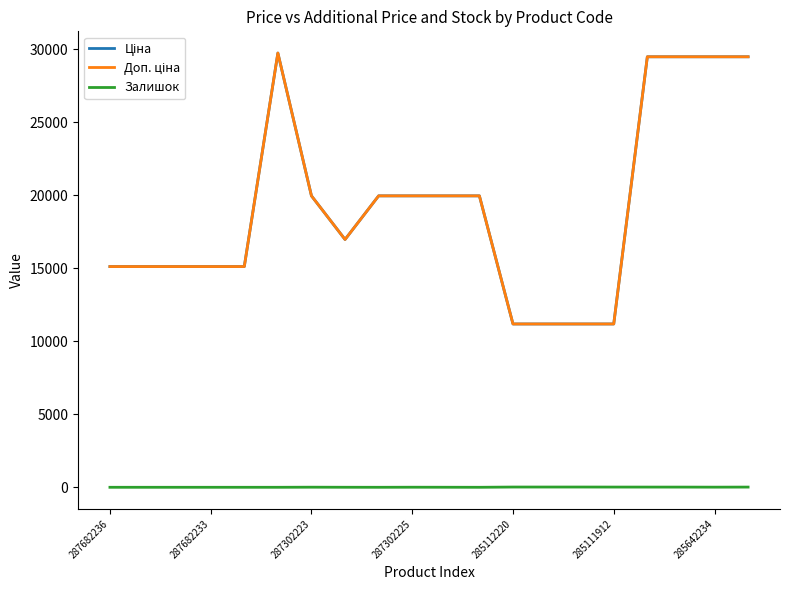

What is the maximum value for Ціна?

29747.2